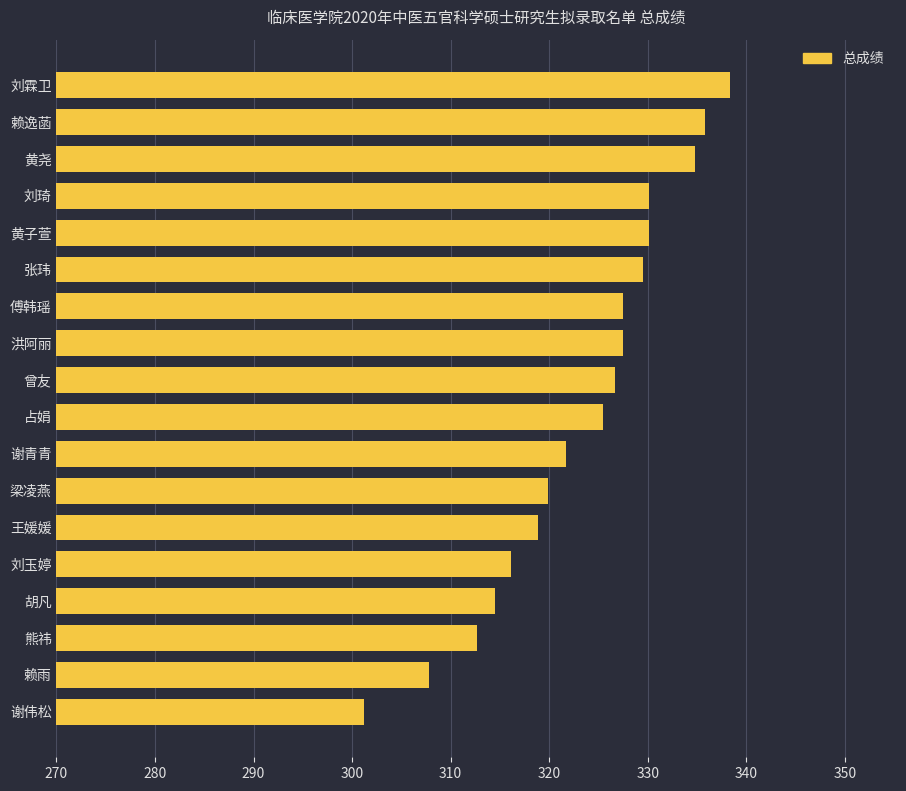

At which category does the chart reach its peak across all series?

刘霖卫